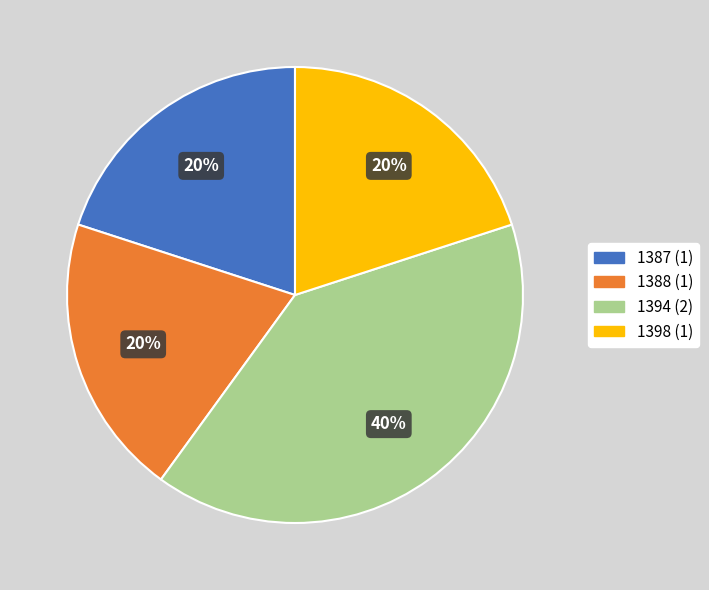

Does 1387 represent more than half of the total?

No